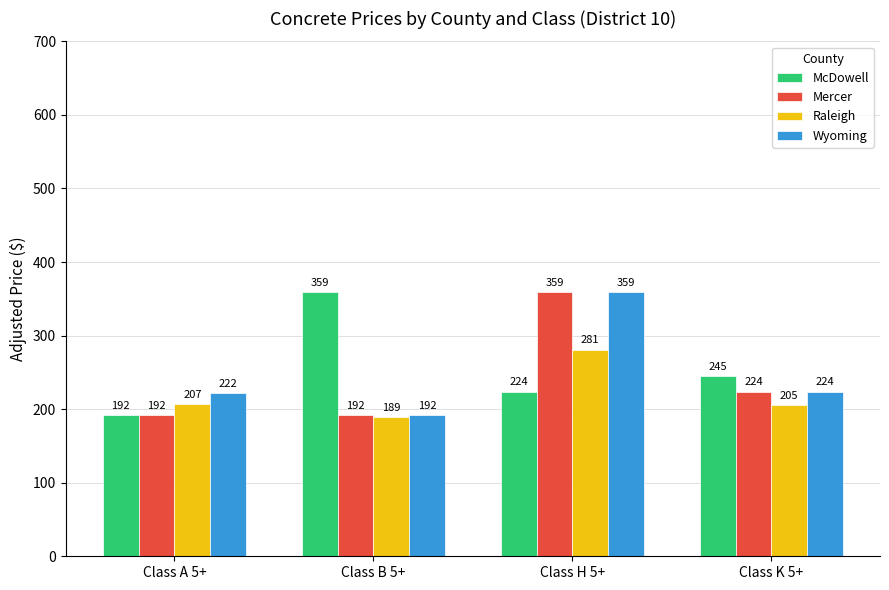

Between Class B 5+ and Class K 5+, which series saw the biggest shift?

McDowell